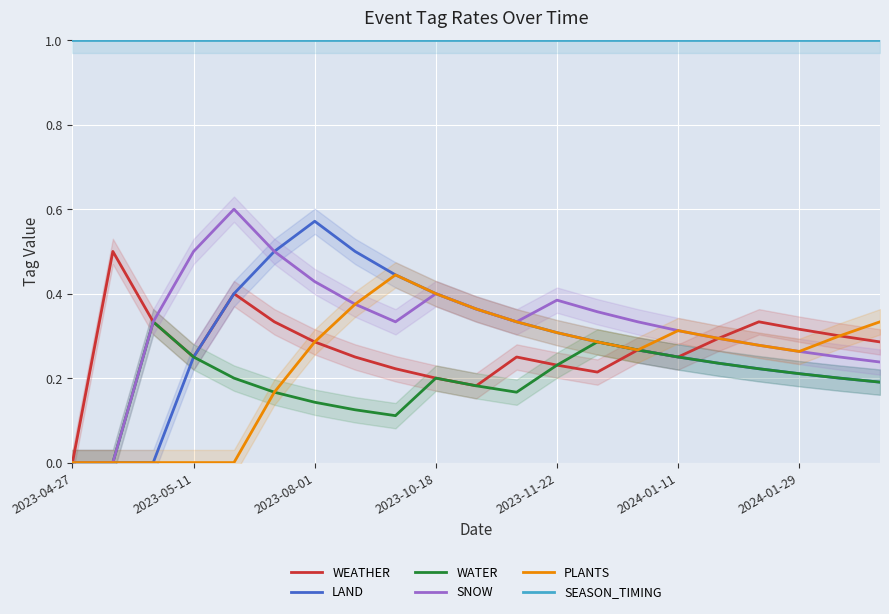

True or false: WEATHER and SEASON_TIMING intersect in this chart.

False